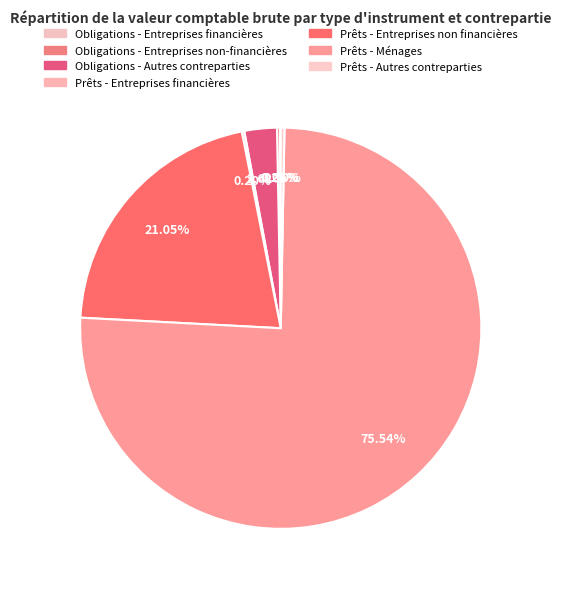

How many slices are in this pie chart?

7